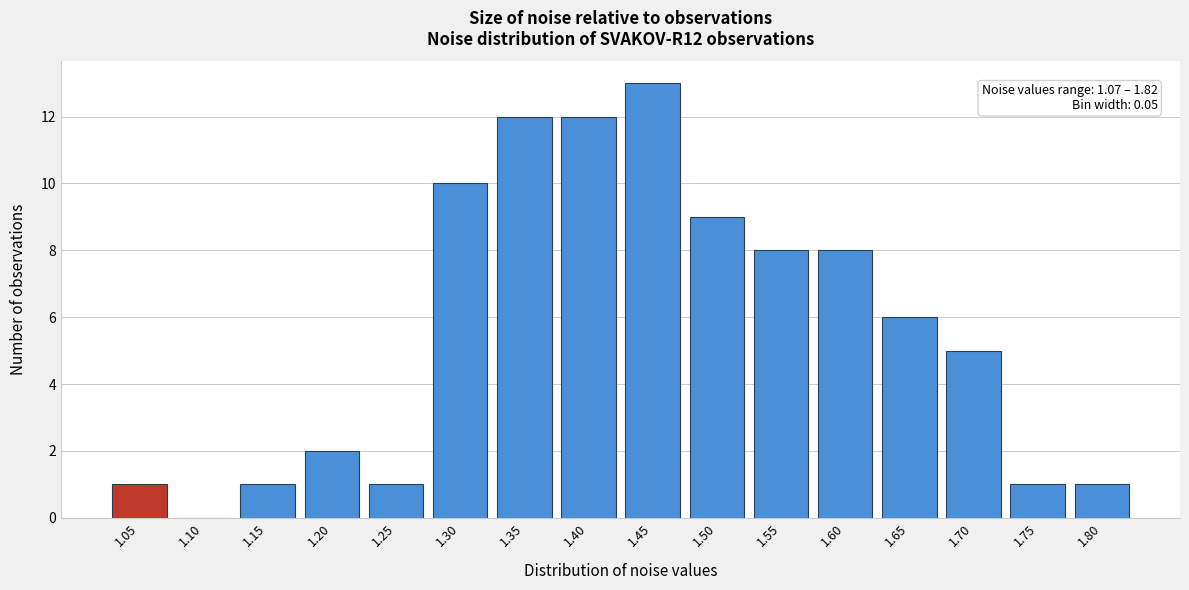

Reading left to right, extract all data points from this chart.

1.05=1	1.10=0	1.15=1	1.20=2	1.25=1	1.30=10	1.35=12	1.40=12	1.45=13	1.50=9	1.55=8	1.60=8	1.65=6	1.70=5	1.75=1	1.80=1